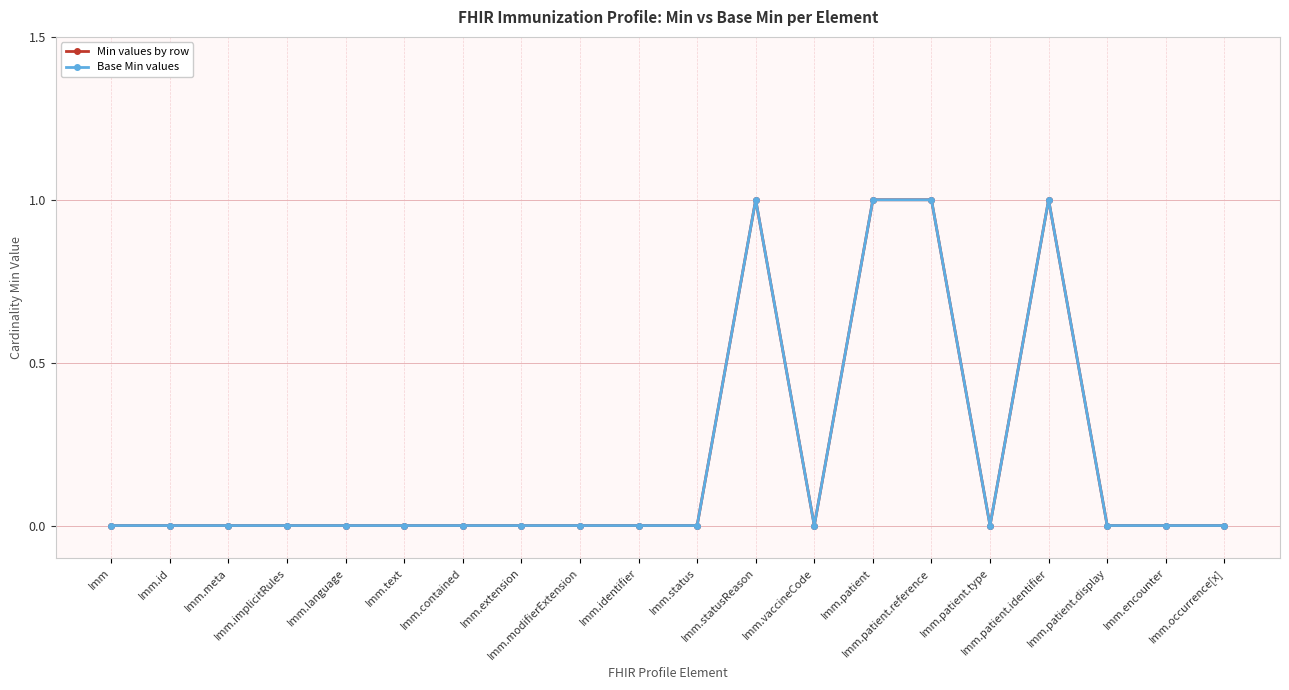

What are all the series names shown in the legend?

Min values by row, Base Min values